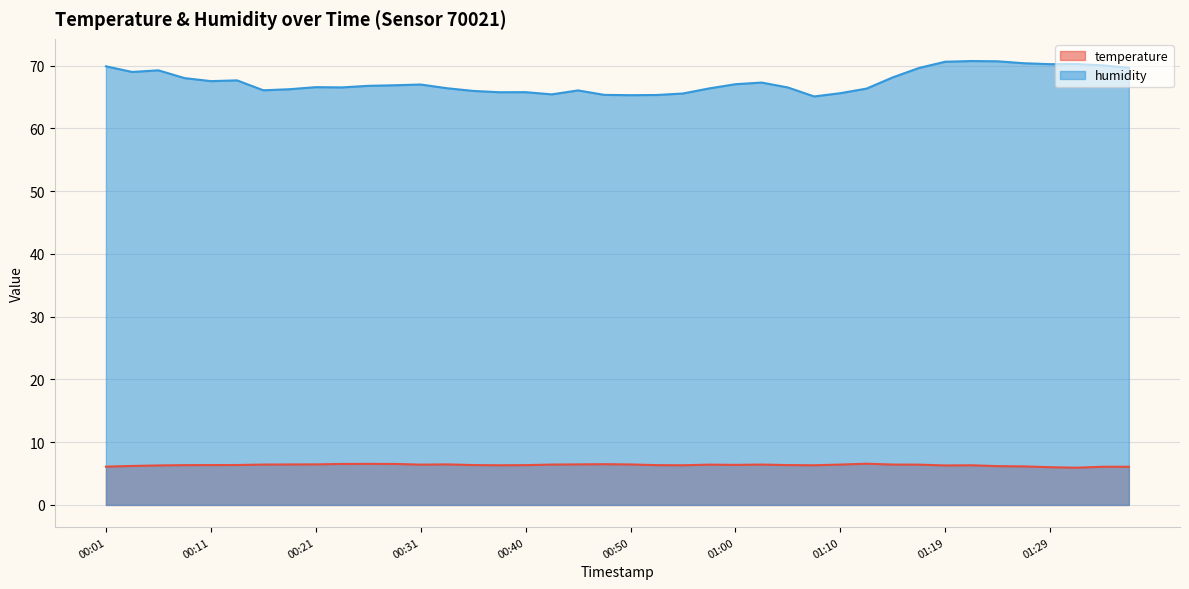

Read the temperature value at 00:45.

6.5